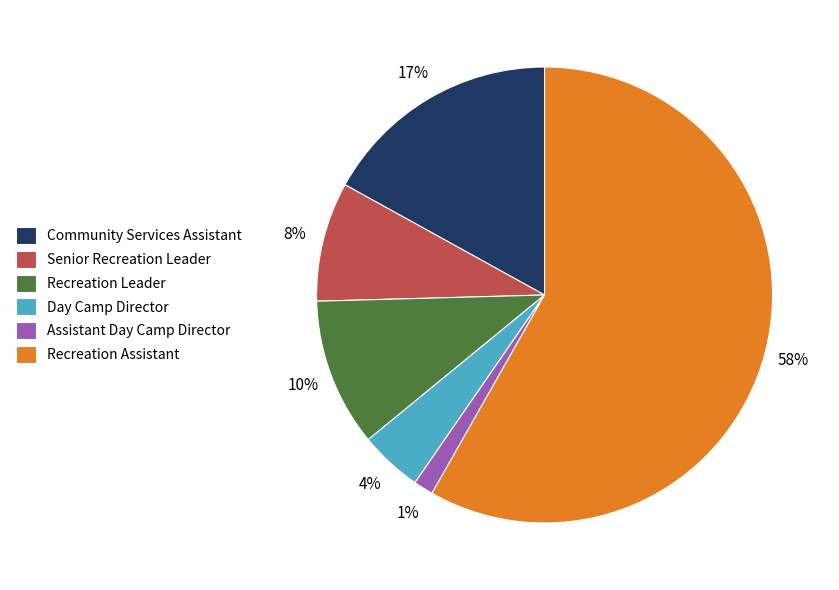

To the nearest percent, what is the average slice percentage?

17%